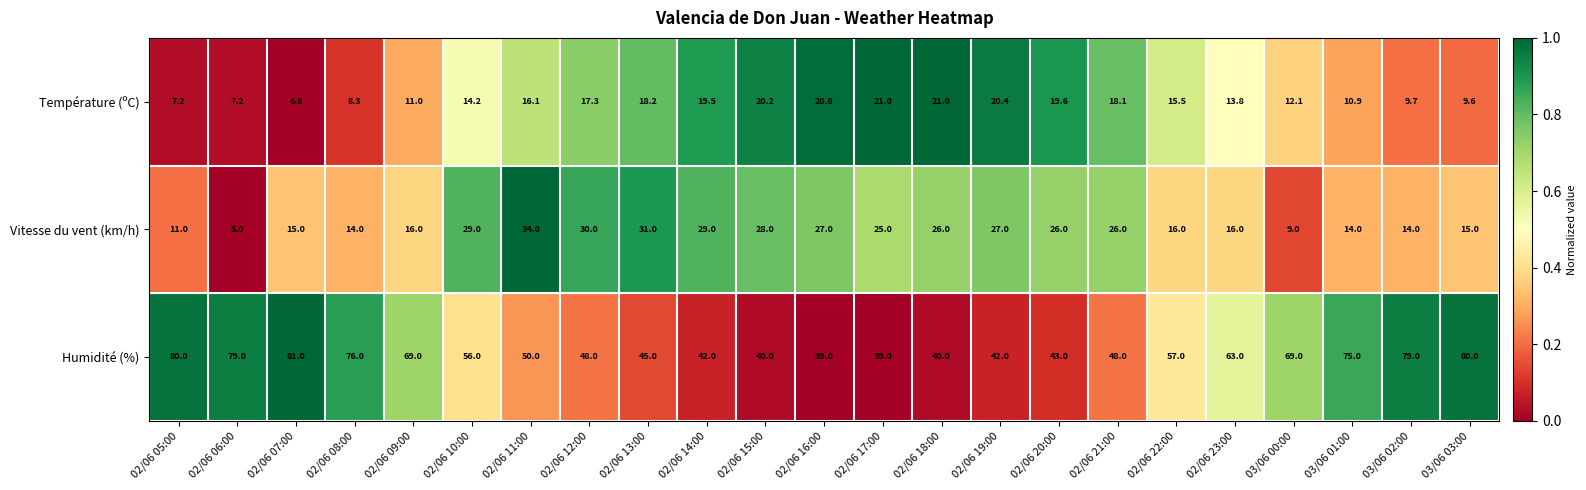

Rank the series at 02/06 08:00 from highest to lowest value.

Humidité (%), Vitesse du vent (km/h), Température (ºC)